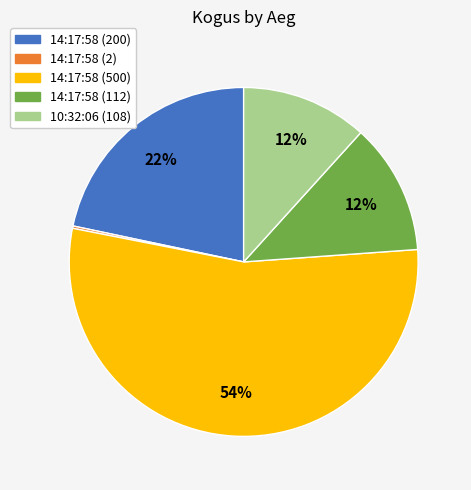

Which has a higher value, 14:17:58 (200) or 10:32:06 (108)?

14:17:58 (200)